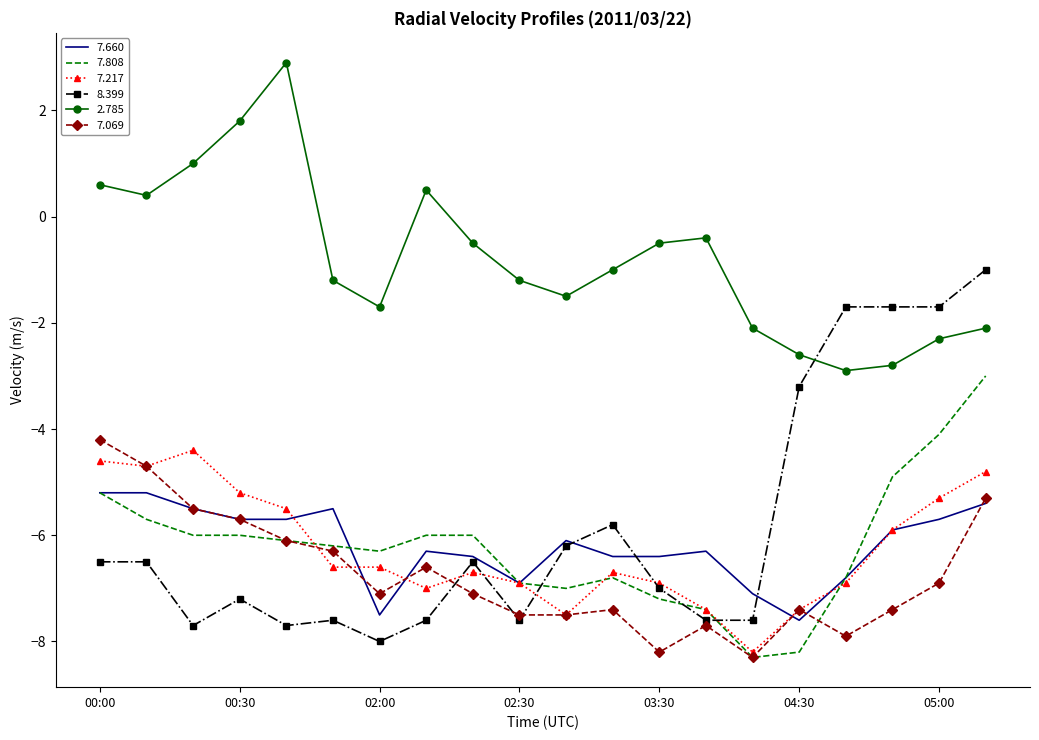

List the series in order of their peak value, lowest first.

7.660, 7.217, 7.069, 7.808, 8.399, 2.785